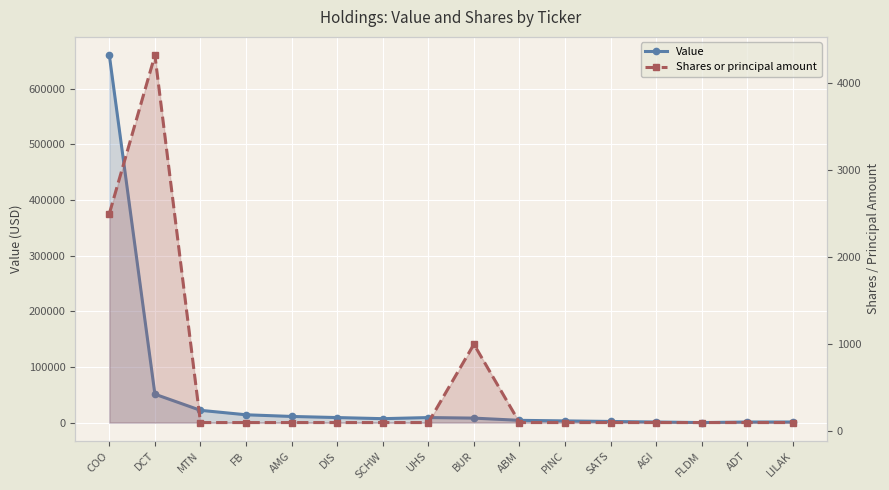

Is it true that Shares or principal amount equals 4320 at DCT?

True